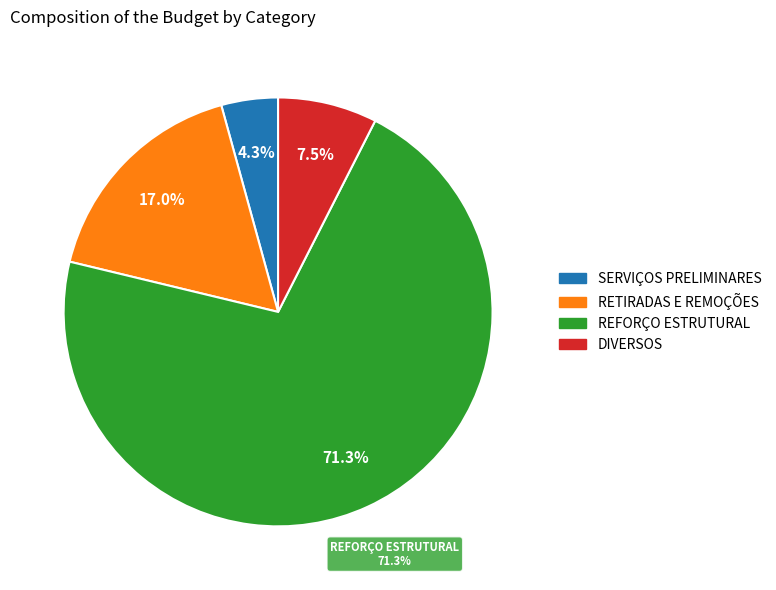

Which slice is the smallest?

SERVIÇOS PRELIMINARES